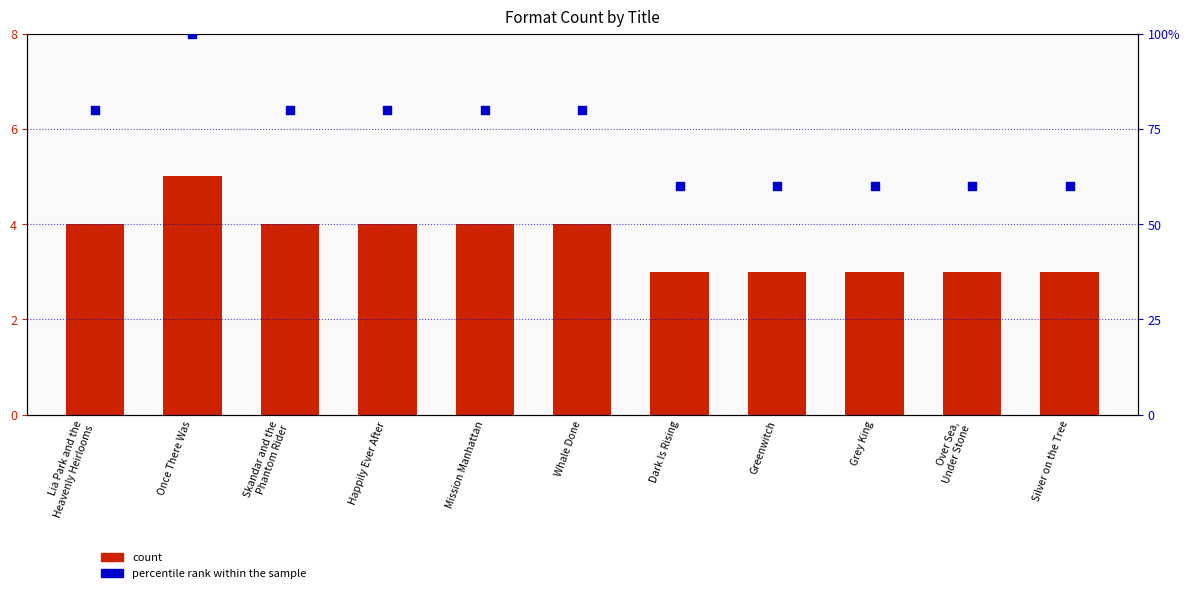

At how many categories does at least one series exceed 51?

11